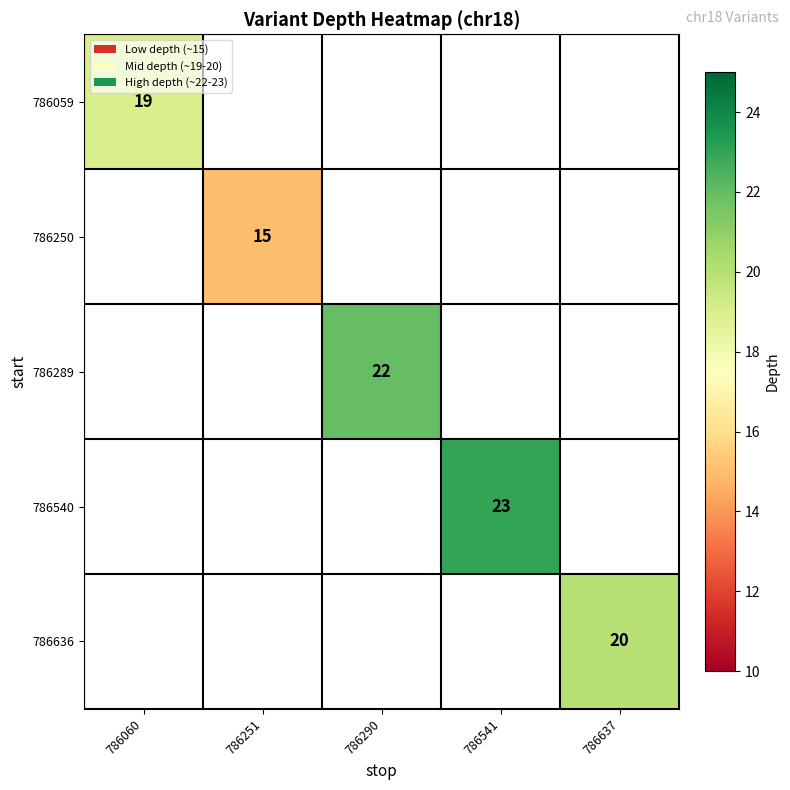

How many data points does each series have?

5